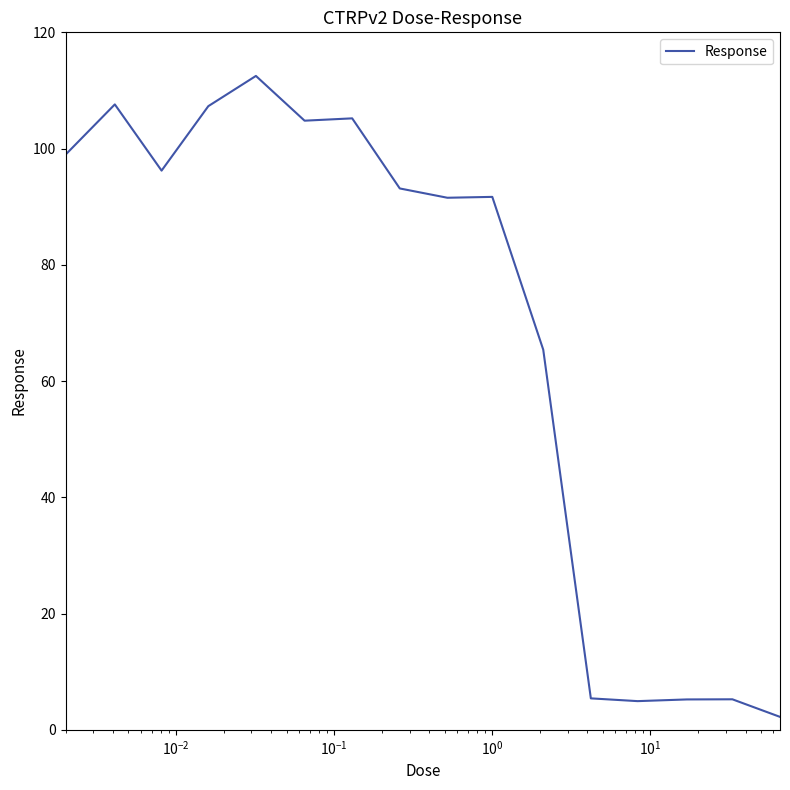

What is the difference between the maximum and minimum values?

110.3